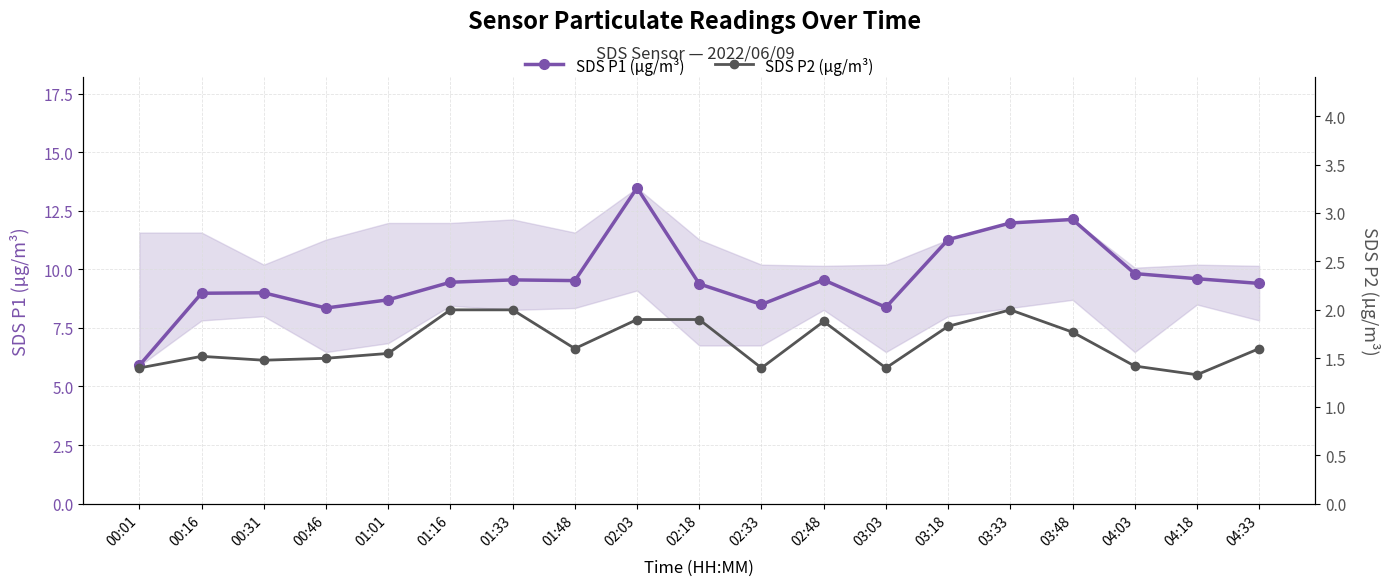

What is the sum of all SDS P1 (µg/m³) values?

182.9